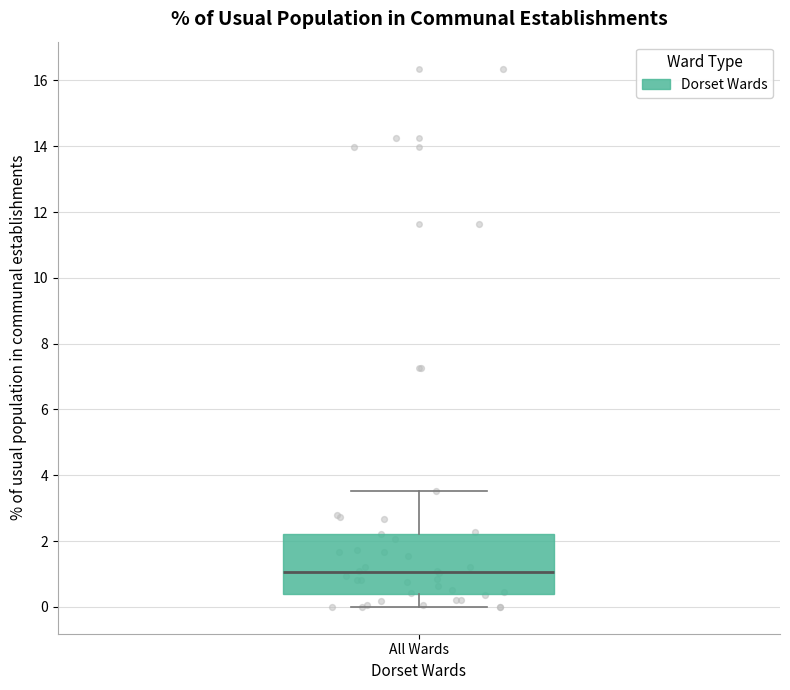

Transcribe this box plot: give where the median line is, the range the box spans, and where the two whiskers end, as read against the y-axis. The values are not printed on the chart, so give them approximately, as read against the axis.

median 1.0, box 0.4 to 2.2, whiskers 0.0 to 3.6